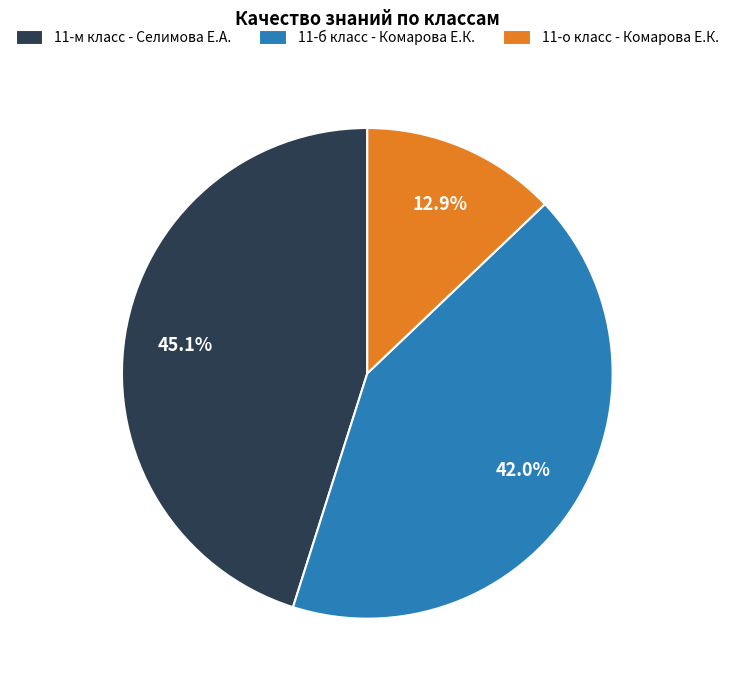

Approximately how many times larger is the value at 11-м класс - Селимова Е.А. compared to 11-б класс - Комарова Е.К.?

1.1